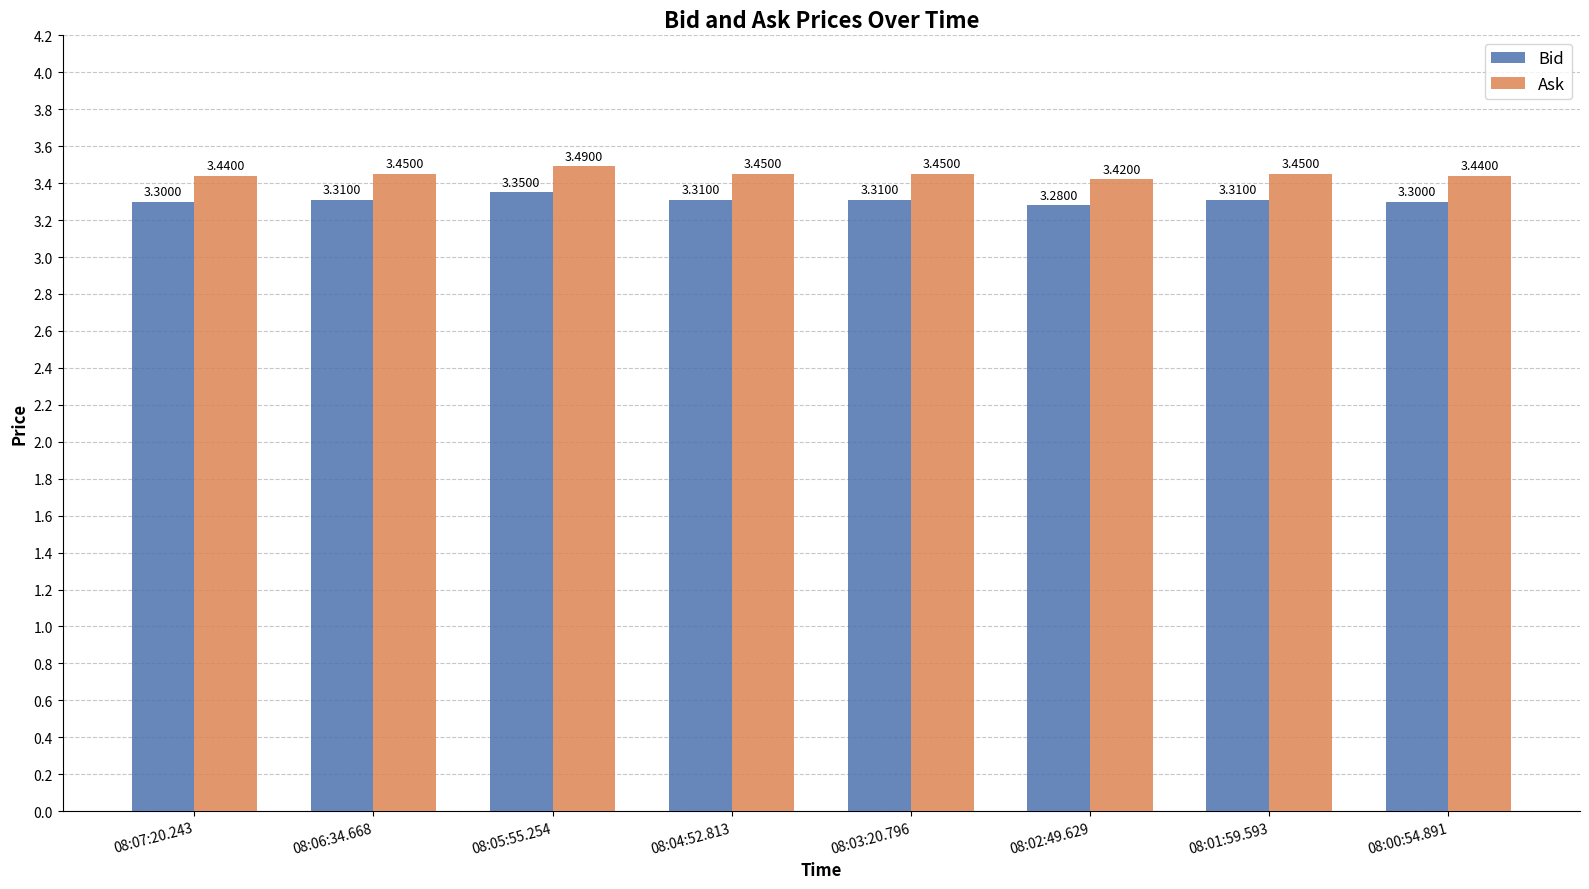

What is the average value of the Bid series?

3.3